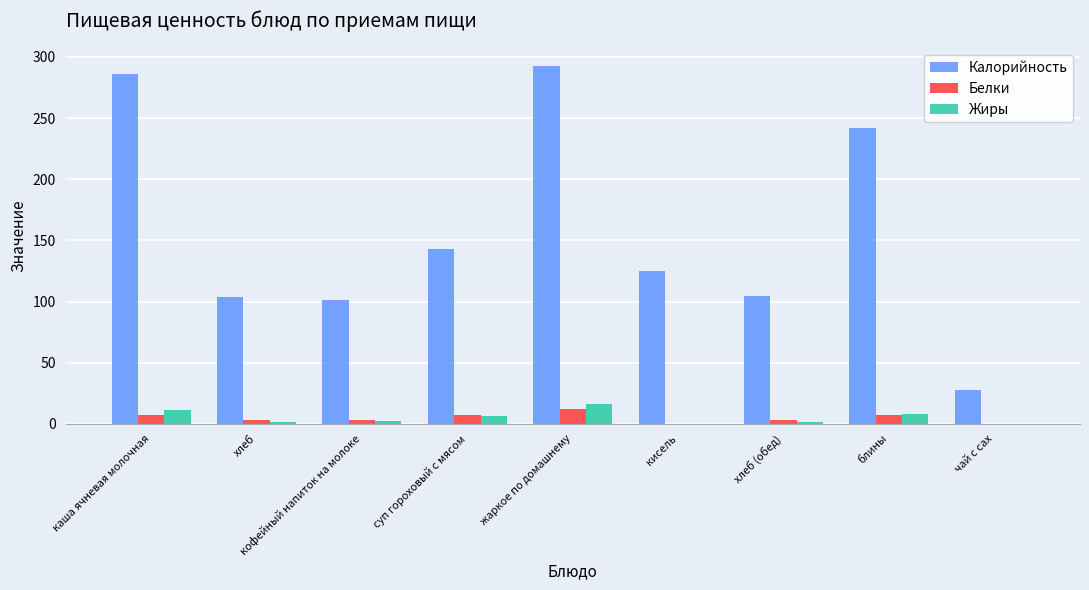

What are all the series names shown in the legend?

Калорийность, Белки, Жиры